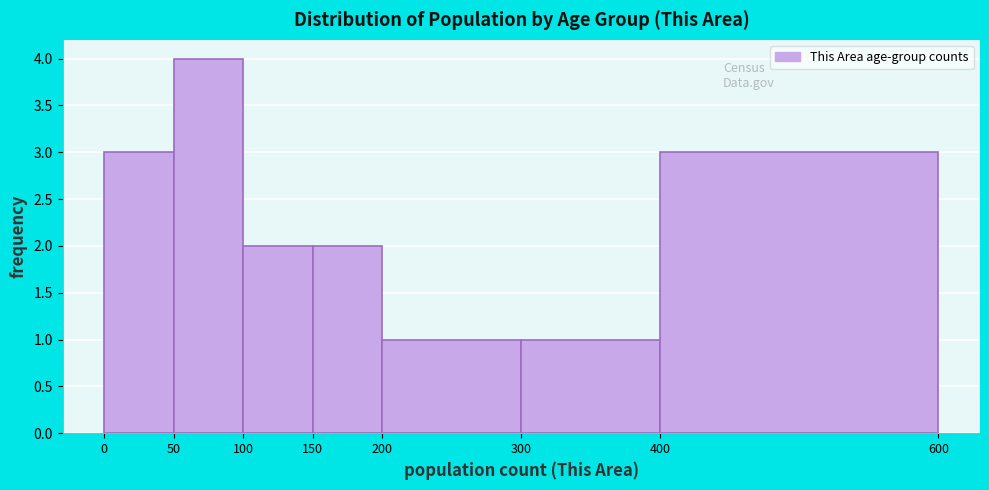

Reading left to right, list every bar in this chart as the range it spans on the x-axis followed by its height. The values are not printed on the chart, so give them approximately, as read against the axis.

0 to 50: 3
50 to 100: 4
100 to 150: 2
150 to 200: 2
200 to 300: 1
300 to 400: 1
400 to 600: 3